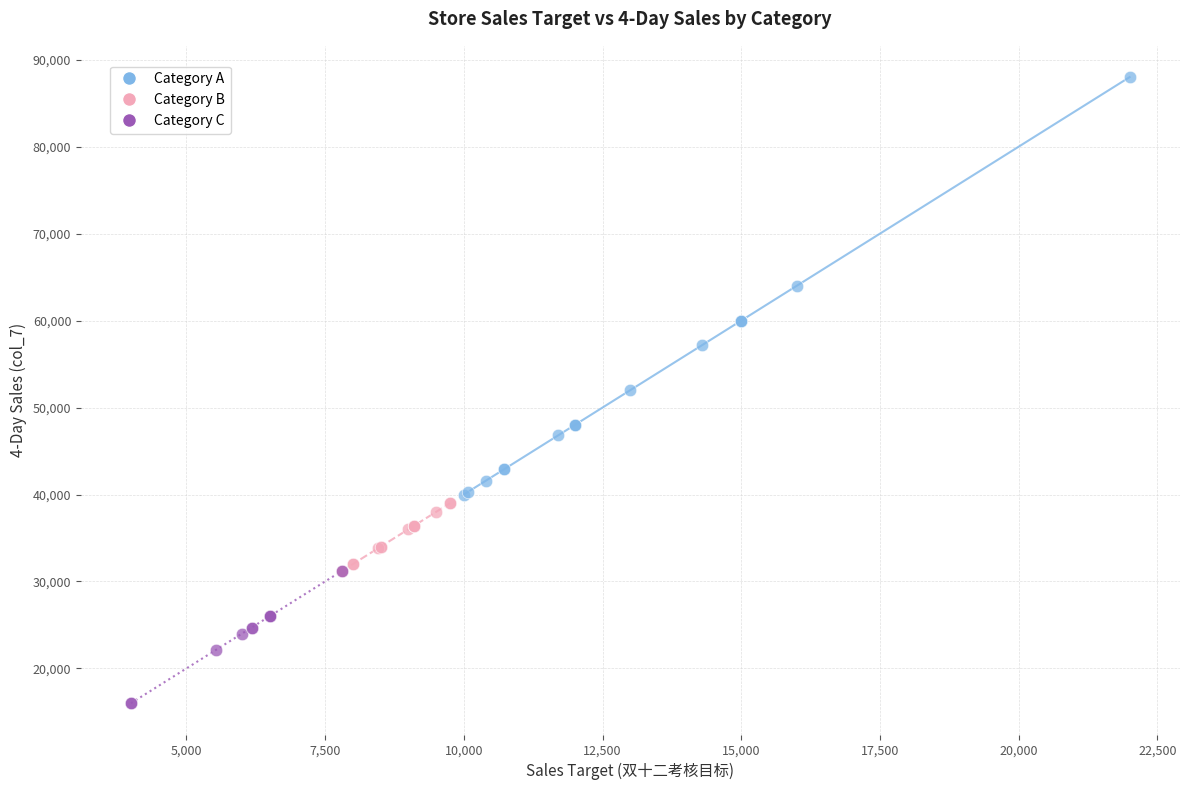

Which series reaches the maximum Y coordinate?

Category A